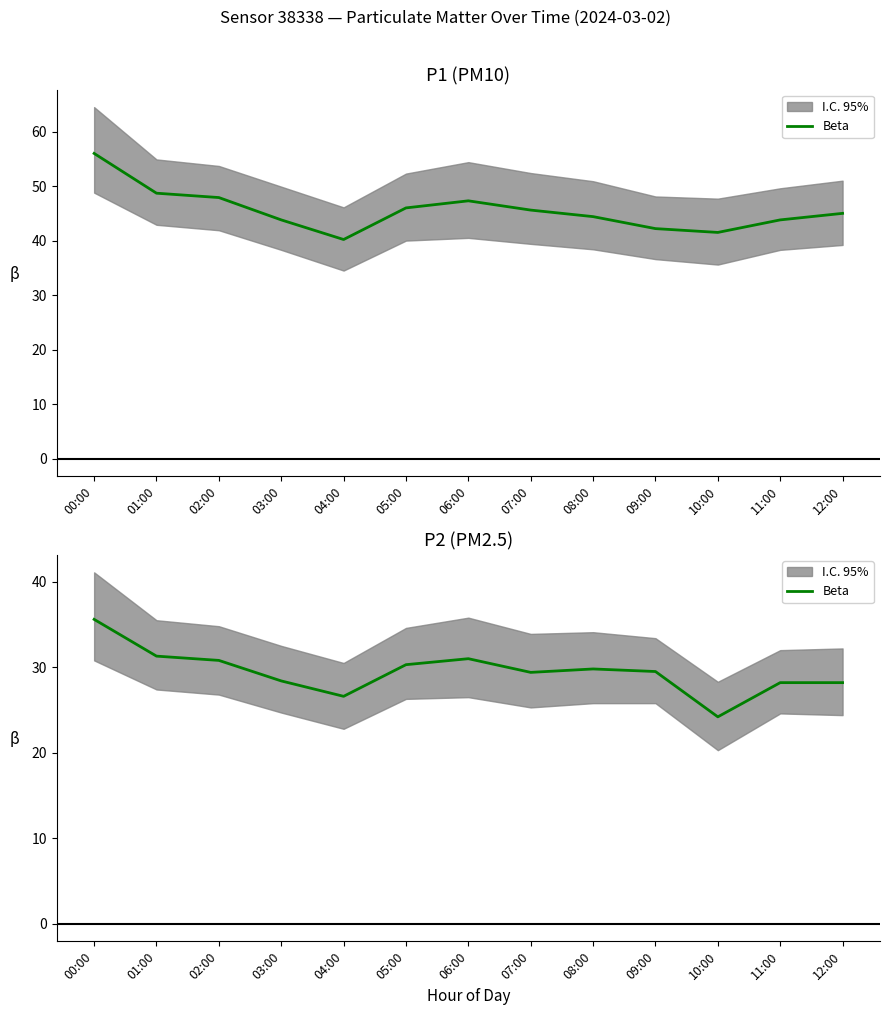

What is the difference between the maximum and second lowest values?

9.0